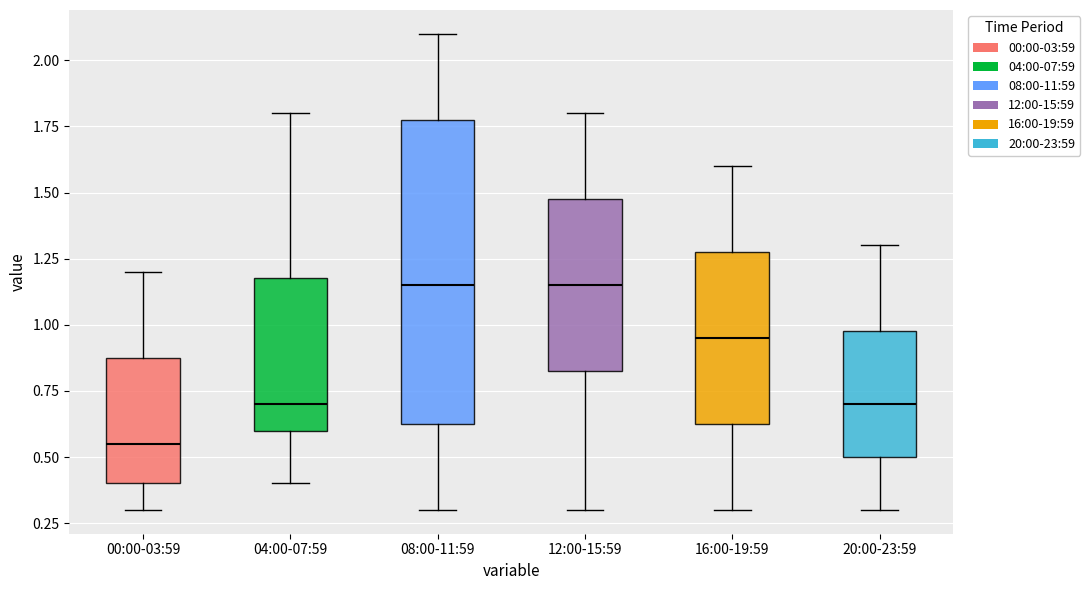

Reading left to right, transcribe this box plot: for each box, give where its median line is, the range the box spans, and where its two whiskers end, as read against the y-axis. The values are not printed on the chart, so give them approximately, as read against the axis.

00:00-03:59: median 0.55, box 0.40 to 0.90, whiskers 0.30 to 1.20
04:00-07:59: median 0.70, box 0.60 to 1.20, whiskers 0.40 to 1.80
08:00-11:59: median 1.15, box 0.65 to 1.80, whiskers 0.30 to 2.10
12:00-15:59: median 1.15, box 0.85 to 1.50, whiskers 0.30 to 1.80
16:00-19:59: median 0.95, box 0.65 to 1.30, whiskers 0.30 to 1.60
20:00-23:59: median 0.70, box 0.50 to 1.00, whiskers 0.30 to 1.30